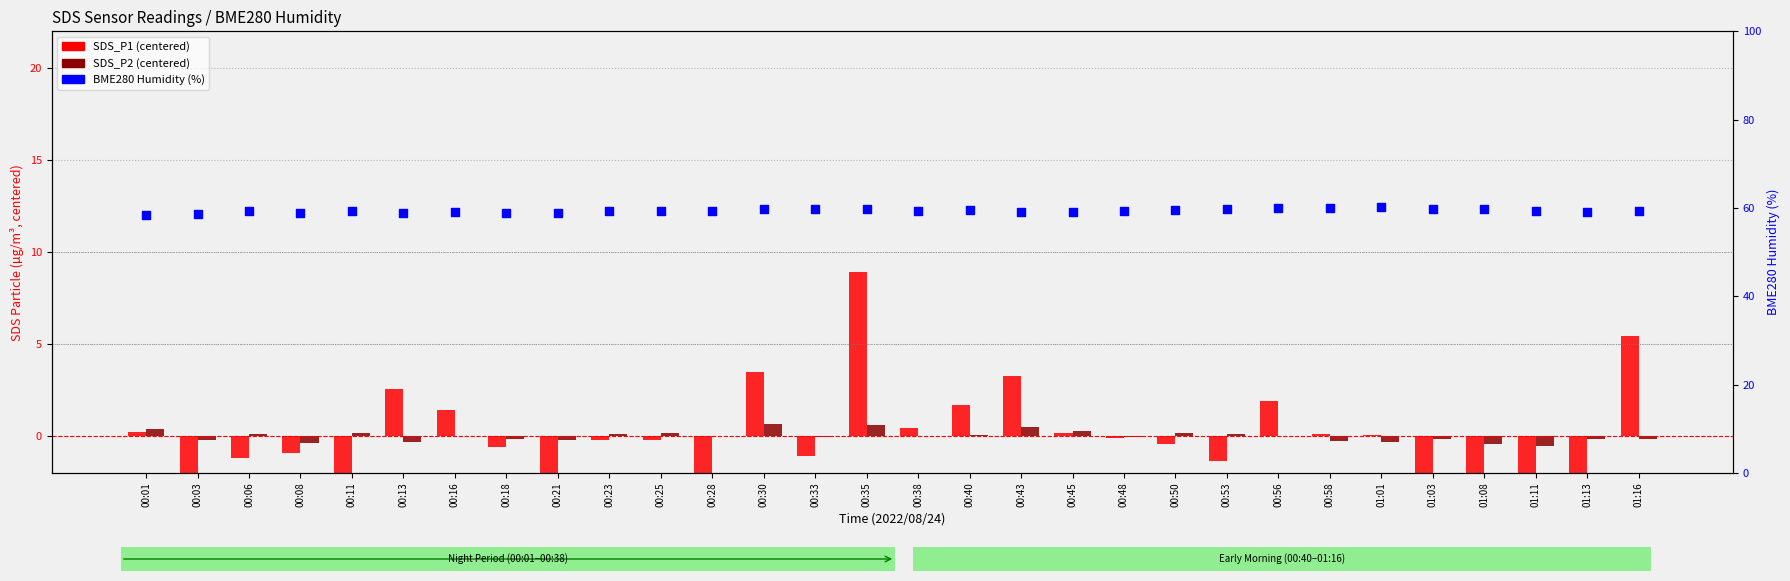

Which series has the widest spread of Y values?

SDS_P1 (centered)